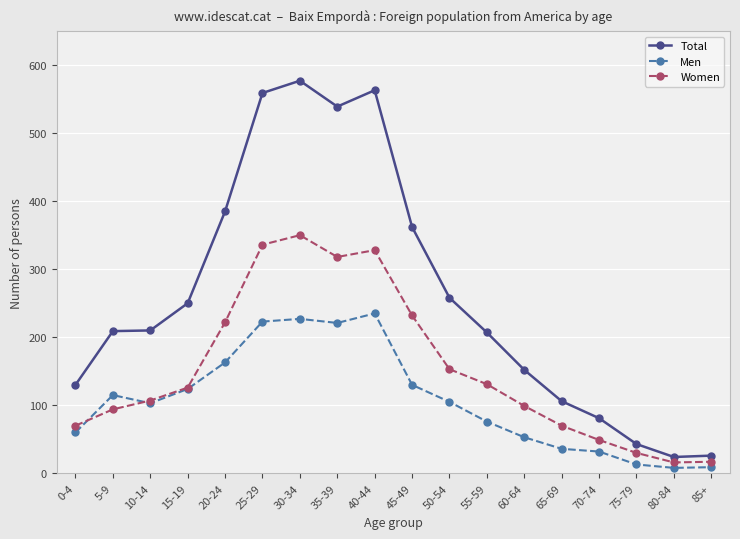

In Men, how many points are lower than both neighbors (excluding endpoints)?

3